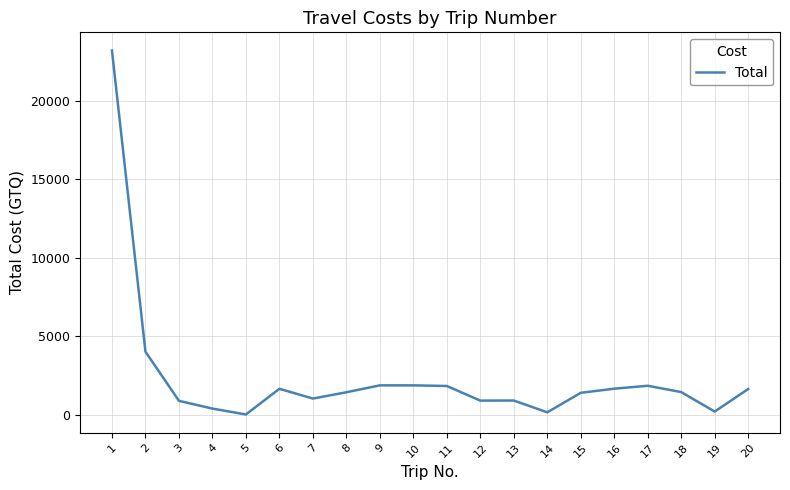

What is the ratio of the value at 12 to the value at 8?

0.6